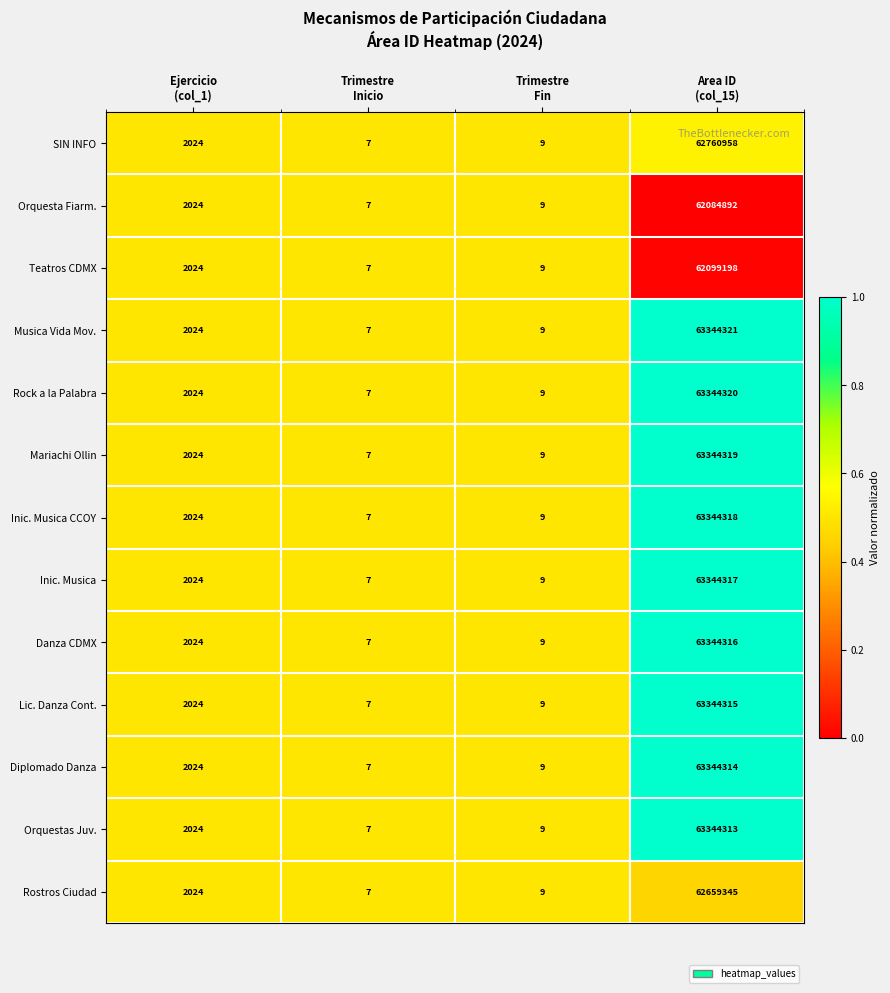

What is the maximum value for Musica Vida Mov.?

63344321